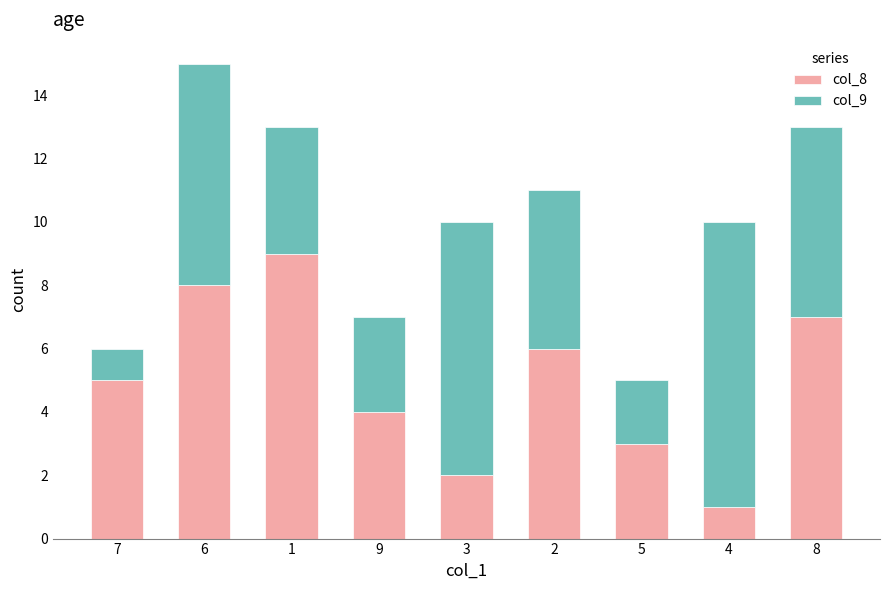

The value of col_8 at 9 is 4. True or false?

True